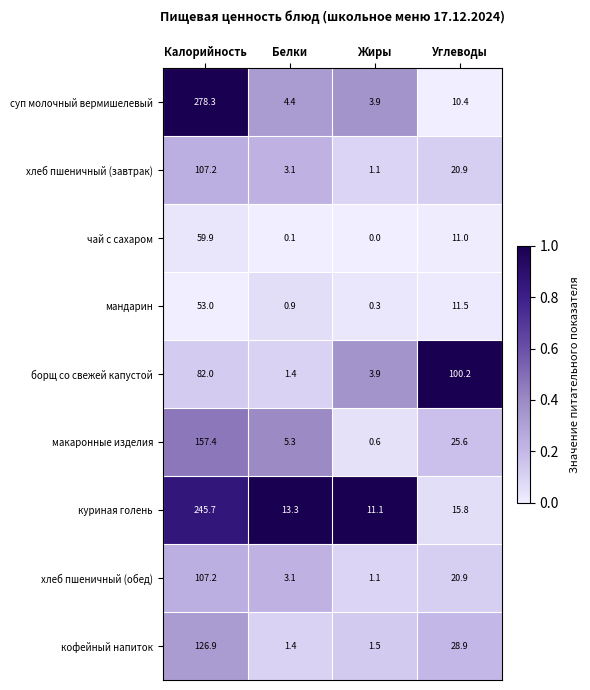

Count the number of categories in the chart.

4